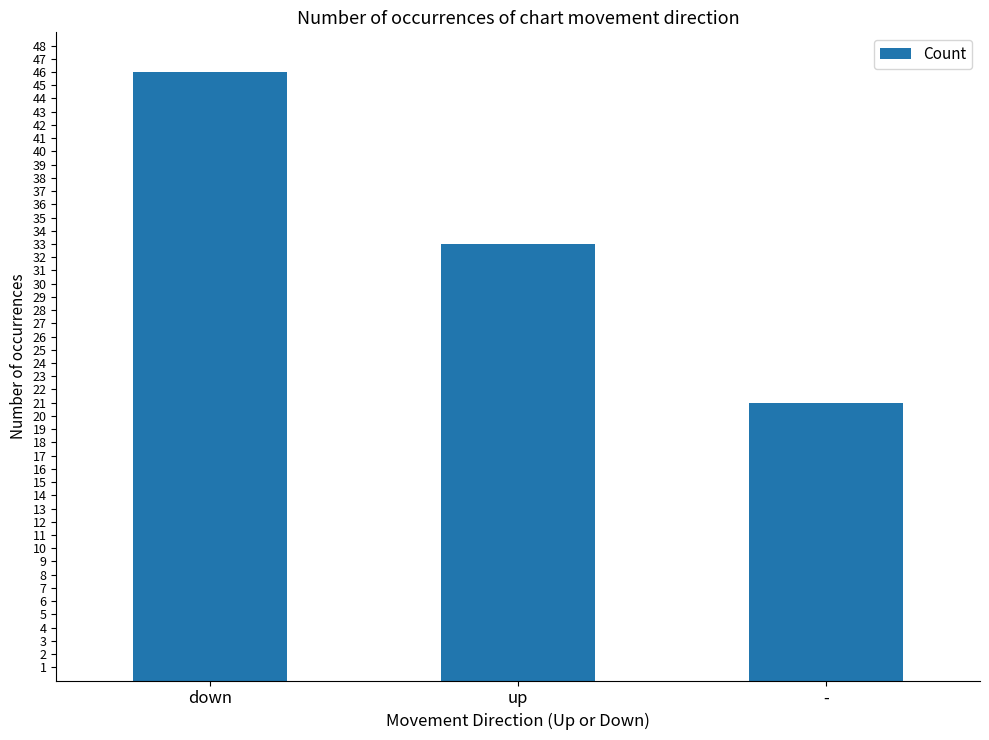

Does the chart contain stacked bars?

No